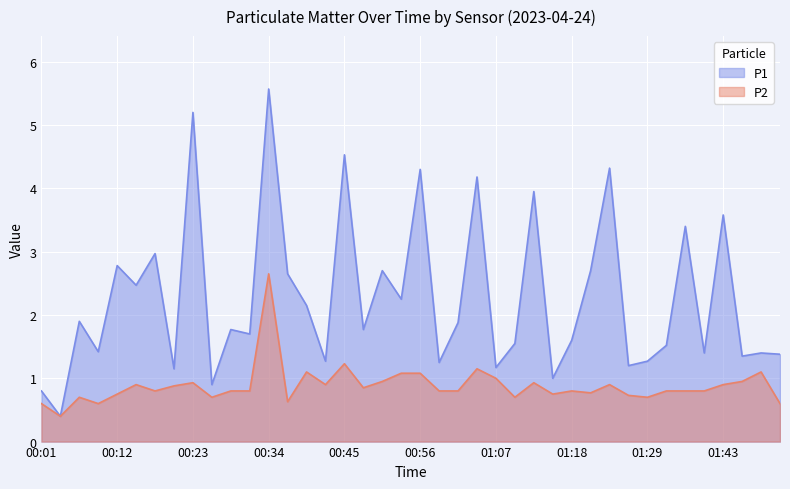

What are all the series names shown in the legend?

P1, P2